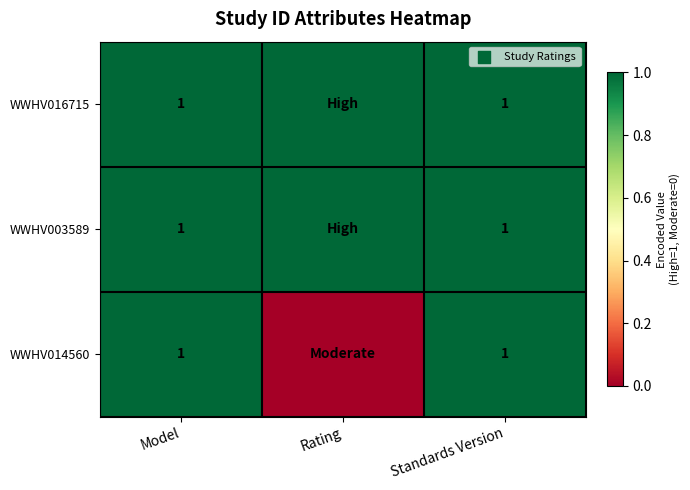

What is the total value across all series at Model?

3